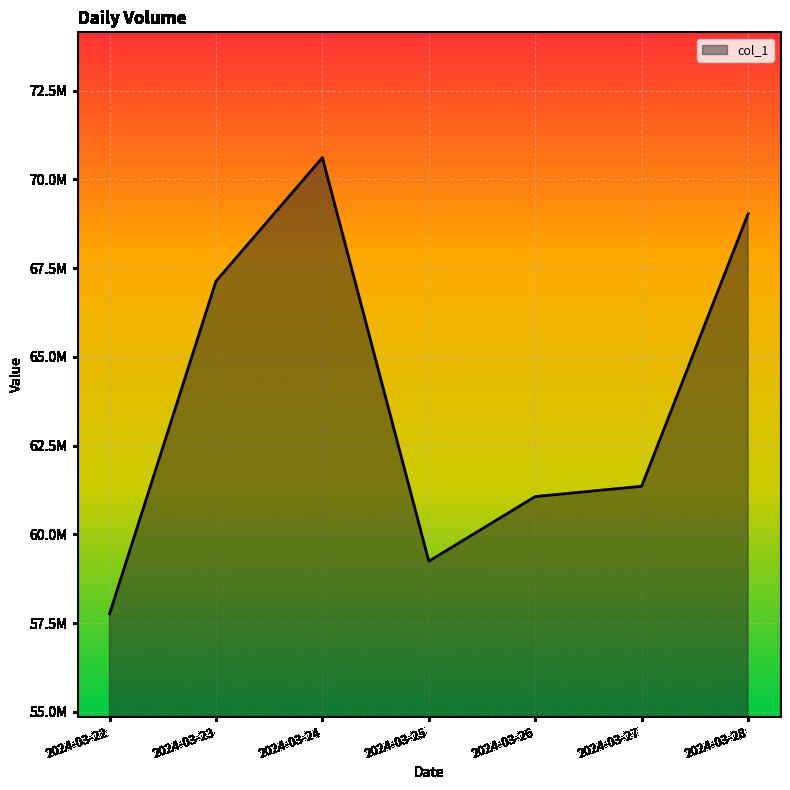

How many interior local valleys (lower than both neighbors) does the data have?

1